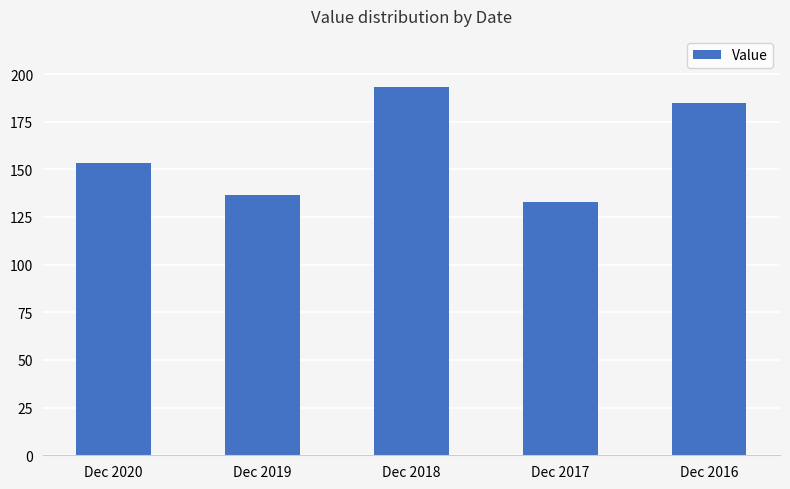

Between Dec 2020 and Dec 2017, which is larger?

Dec 2020